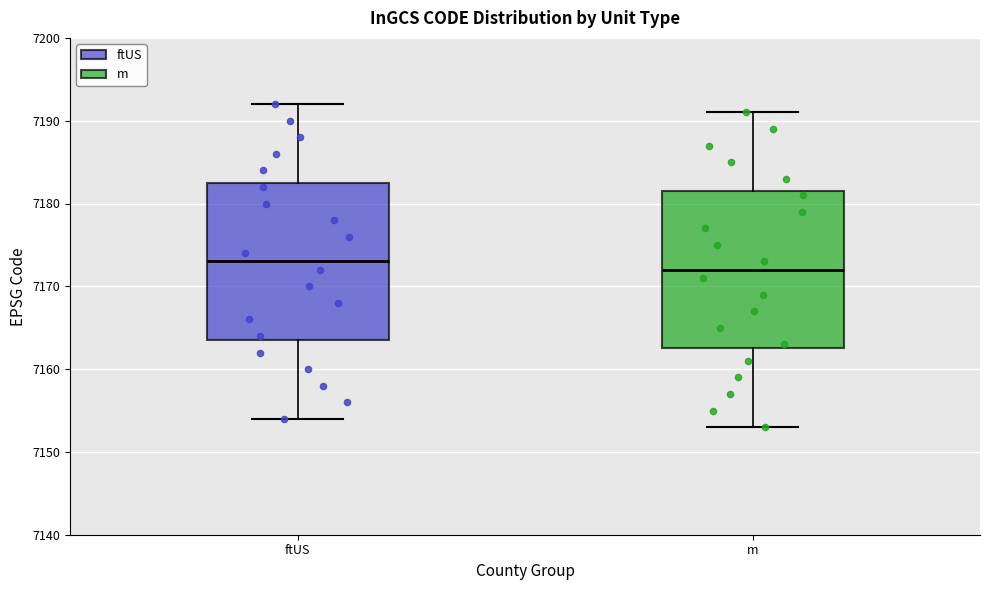

Reading left to right, transcribe this box plot: for each box, give where its median line is, the range the box spans, and where its two whiskers end, as read against the y-axis. The values are not printed on the chart, so give them approximately, as read against the axis.

ftUS: median 7173, box 7164 to 7183, whiskers 7154 to 7192
m: median 7172, box 7163 to 7182, whiskers 7153 to 7191